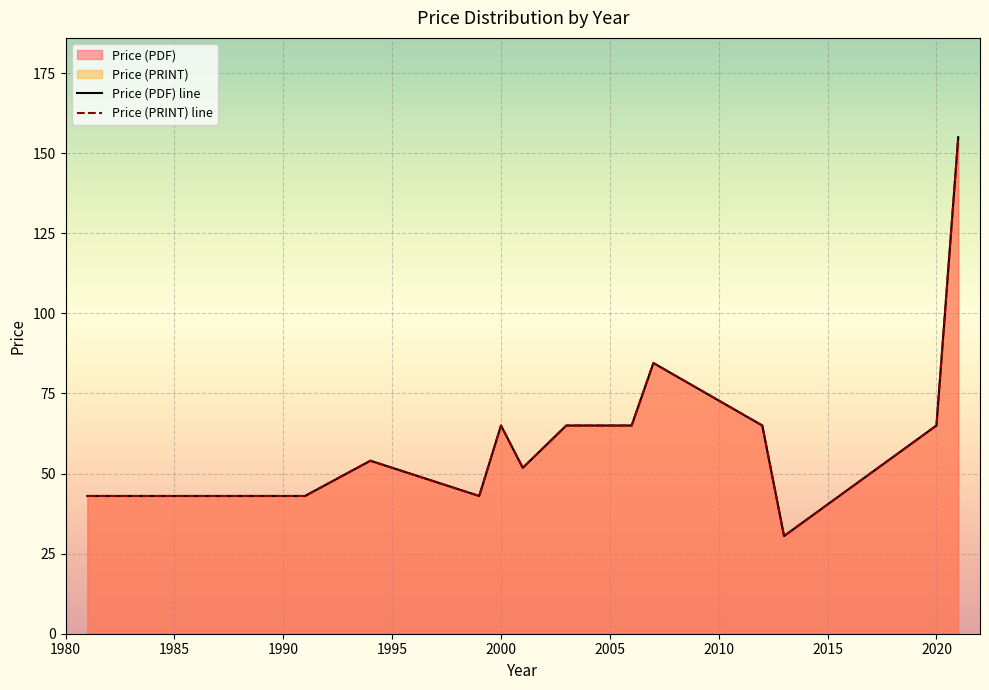

Which series has the largest total across all categories?

Price (PDF)